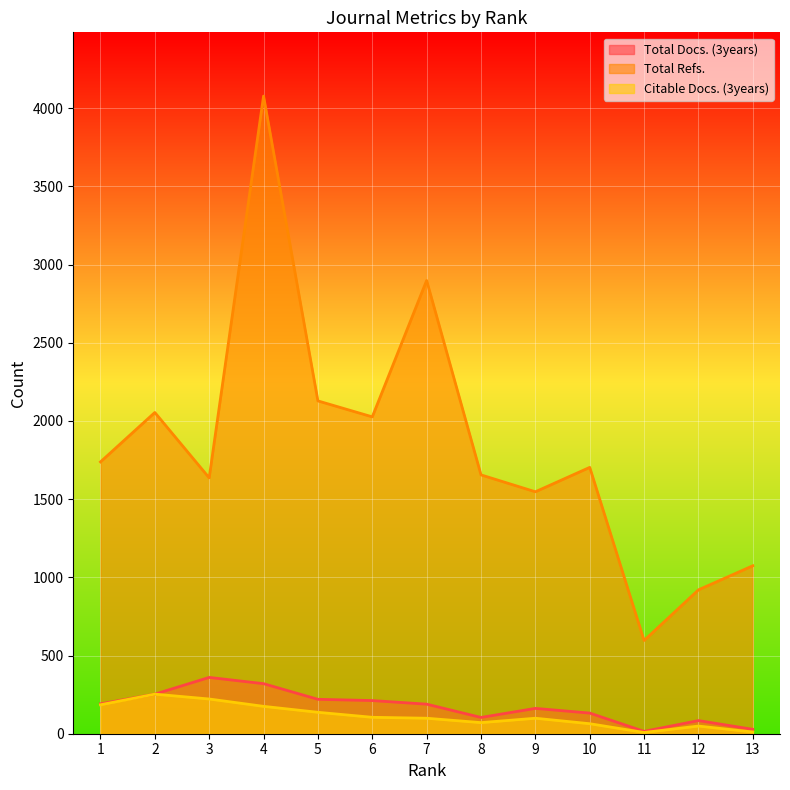

What is the difference between the Citable Docs. (3years) values at 3 and 8?

151